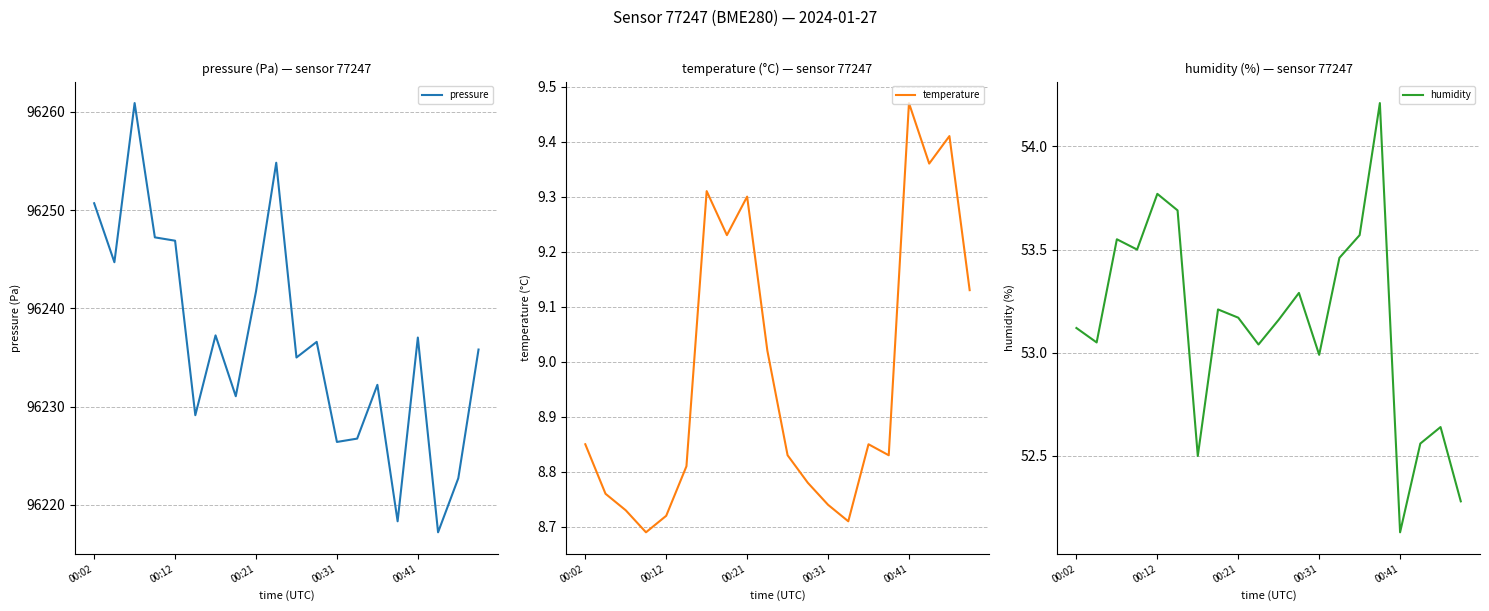

Which series has the largest total across all categories?

pressure